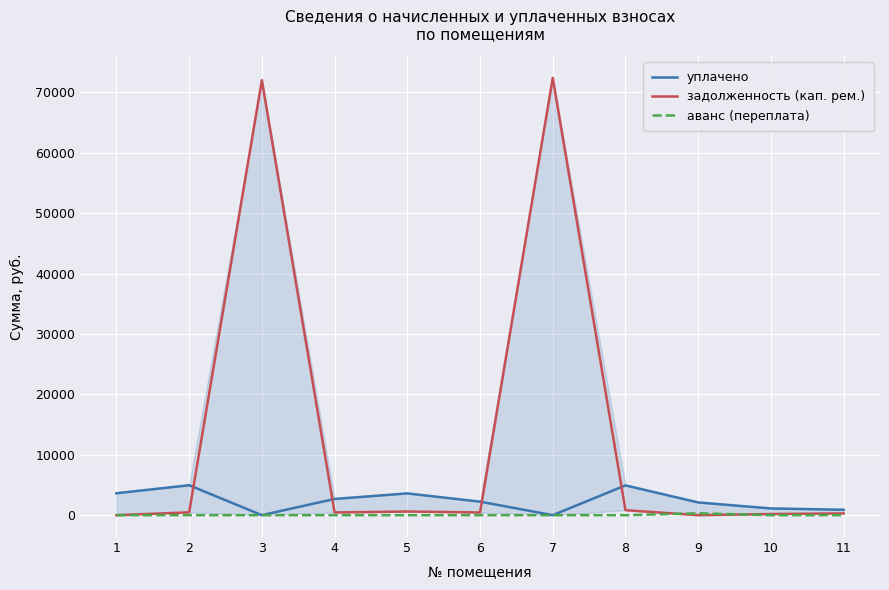

Which category has the highest value in the задолженность (кап. рем.) series?

7